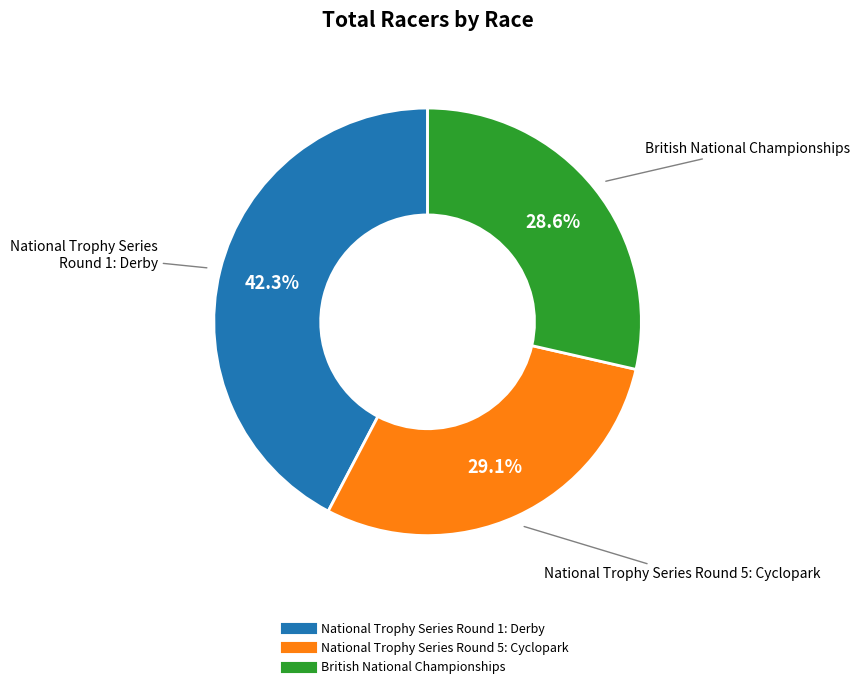

The British National Championships slice represents 43% of the pie. True or false?

False